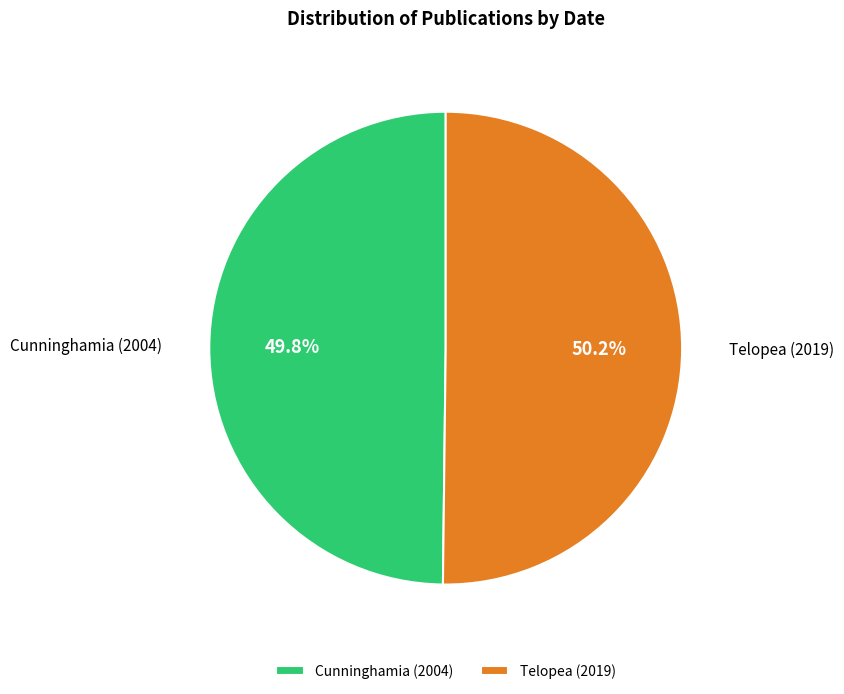

How many slices are in this pie chart?

2